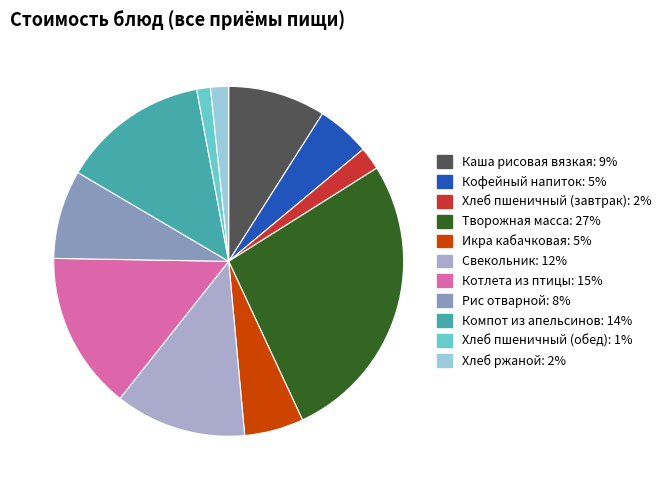

How many slices are in this pie chart?

11